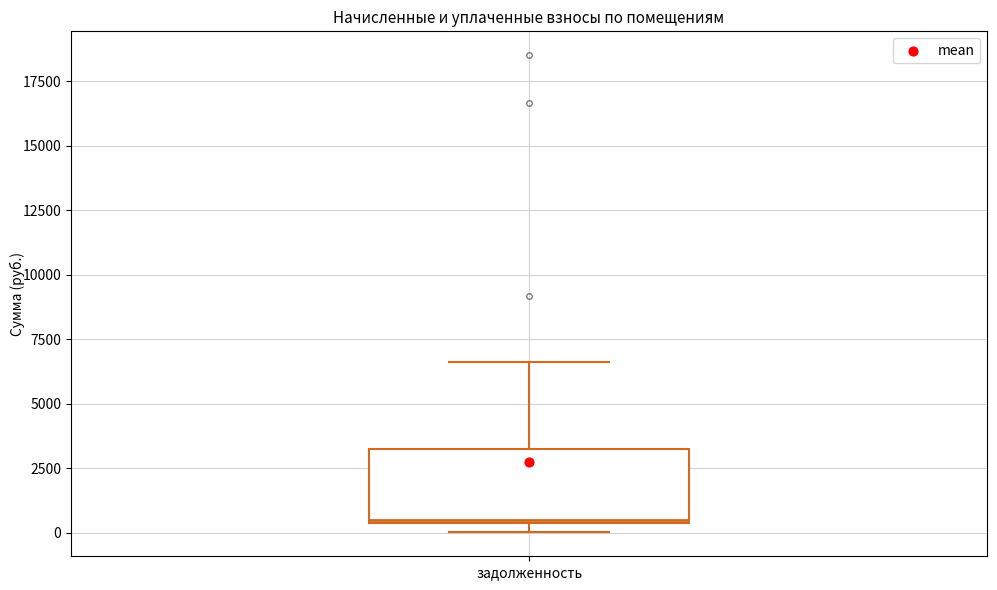

Read this box plot against the y-axis: the position of the median line, the range covered by the box, and the ends of both whiskers. The values are not printed on the chart, so give them approximately, as read against the axis.

median 500, box 500 to 3500, whiskers 0 to 6500